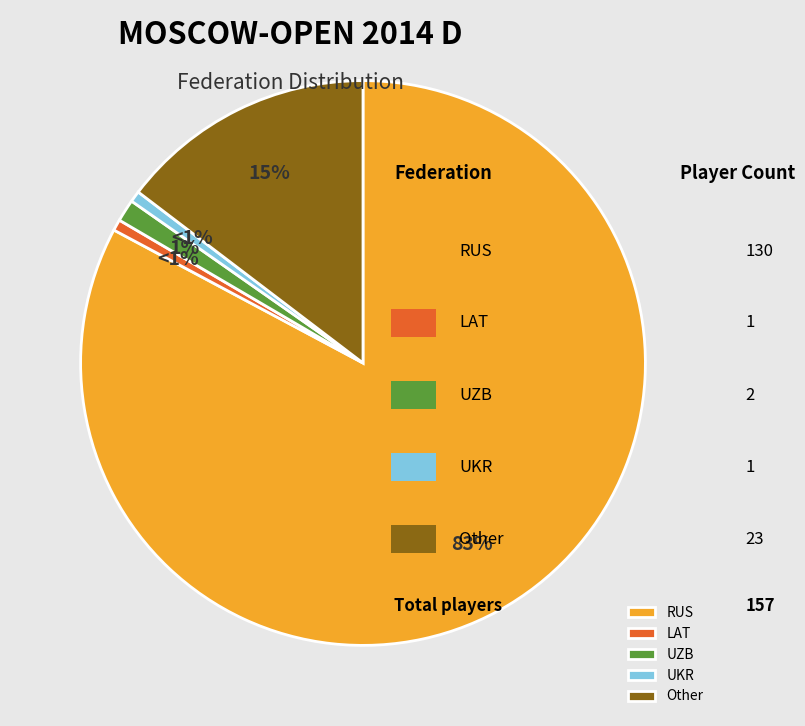

Which slice is the largest?

RUS